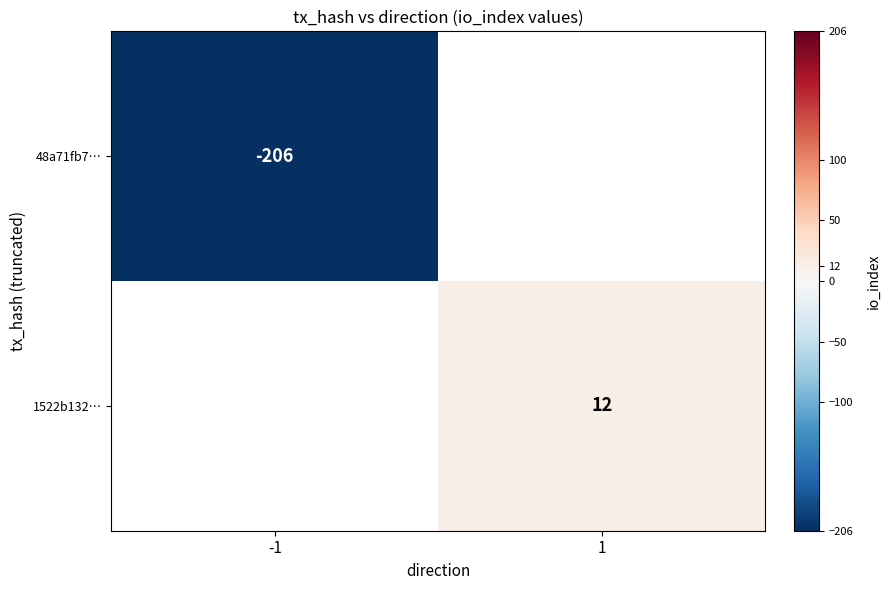

At how many categories does at least one series exceed -87?

1